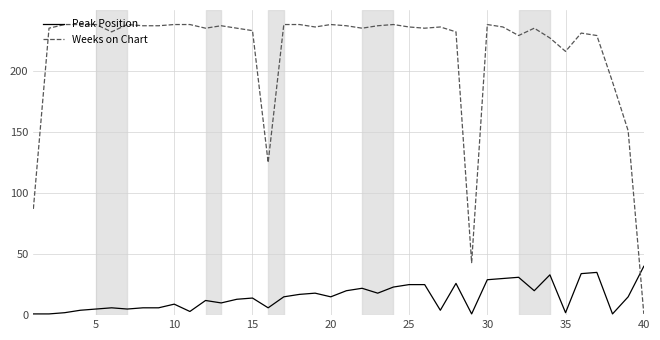

List the series in order of their overall mean, highest first.

Weeks on Chart, Peak Position